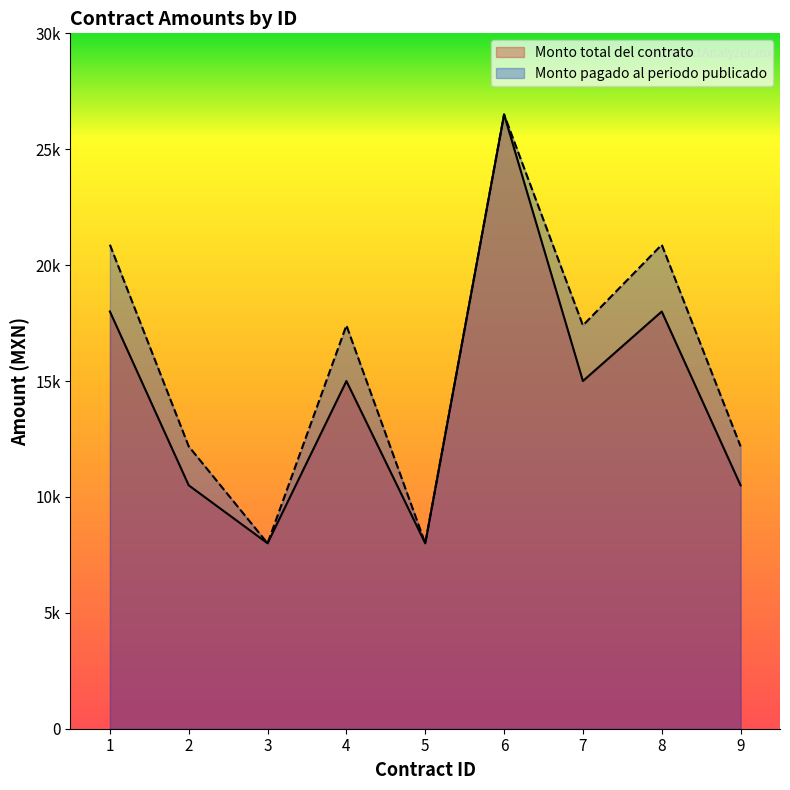

What is the difference between the maximum and minimum values in the Monto total del contrato series?

18500